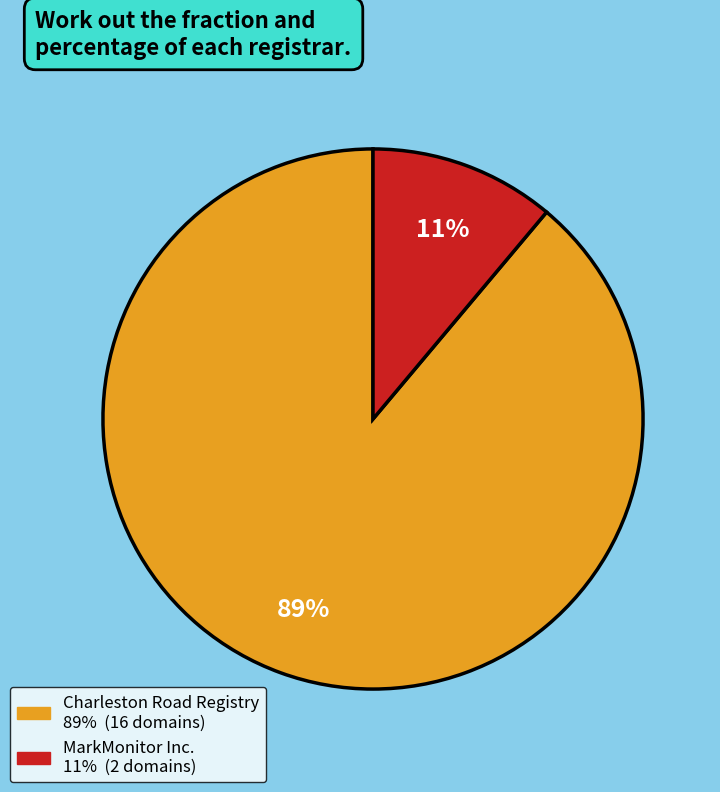

To the nearest percent, what is the combined percentage of Charleston Road Registry and MarkMonitor Inc.?

100%